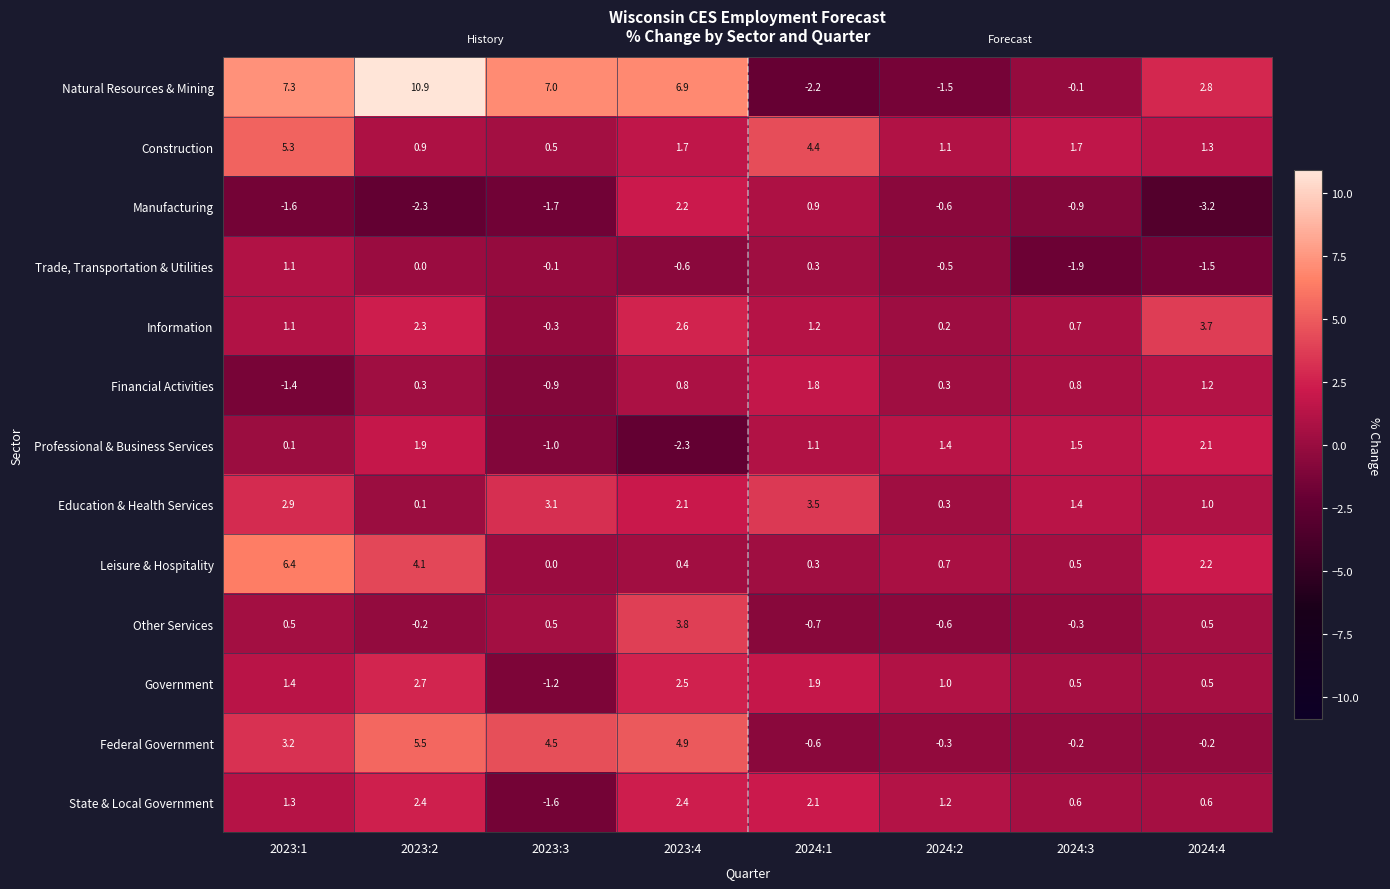

Which series has the widest spread of values?

Natural Resources & Mining